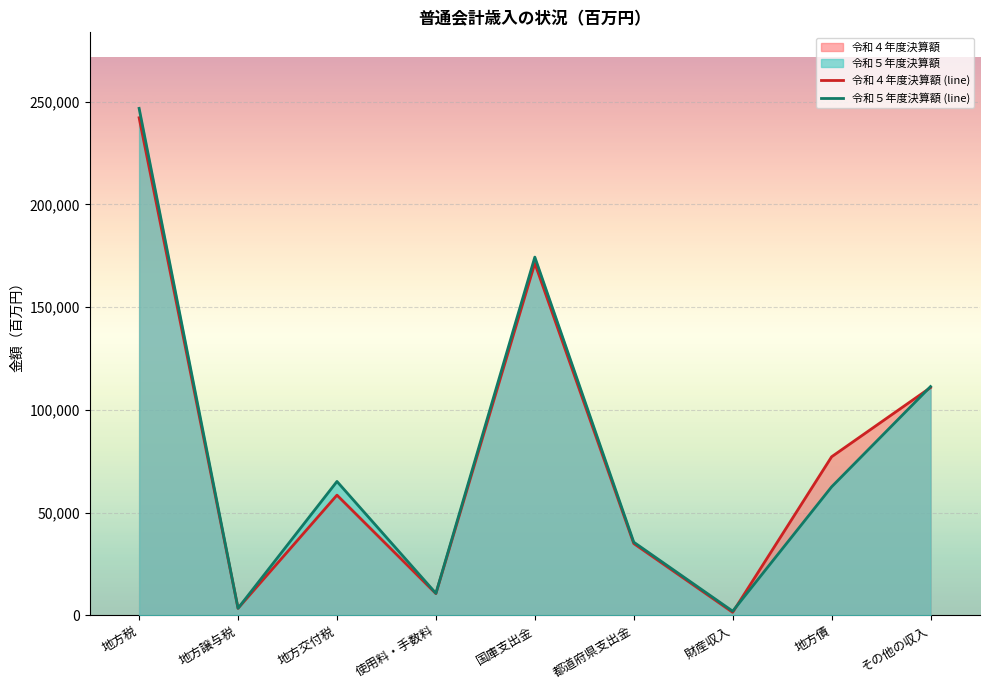

How many distinct data groups are displayed?

2